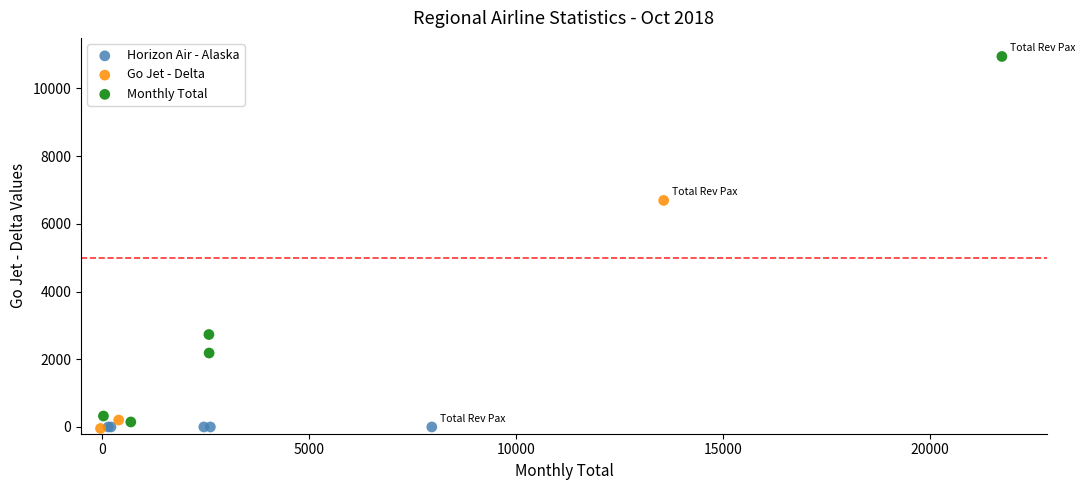

Which series has the widest spread of Y values?

Monthly Total